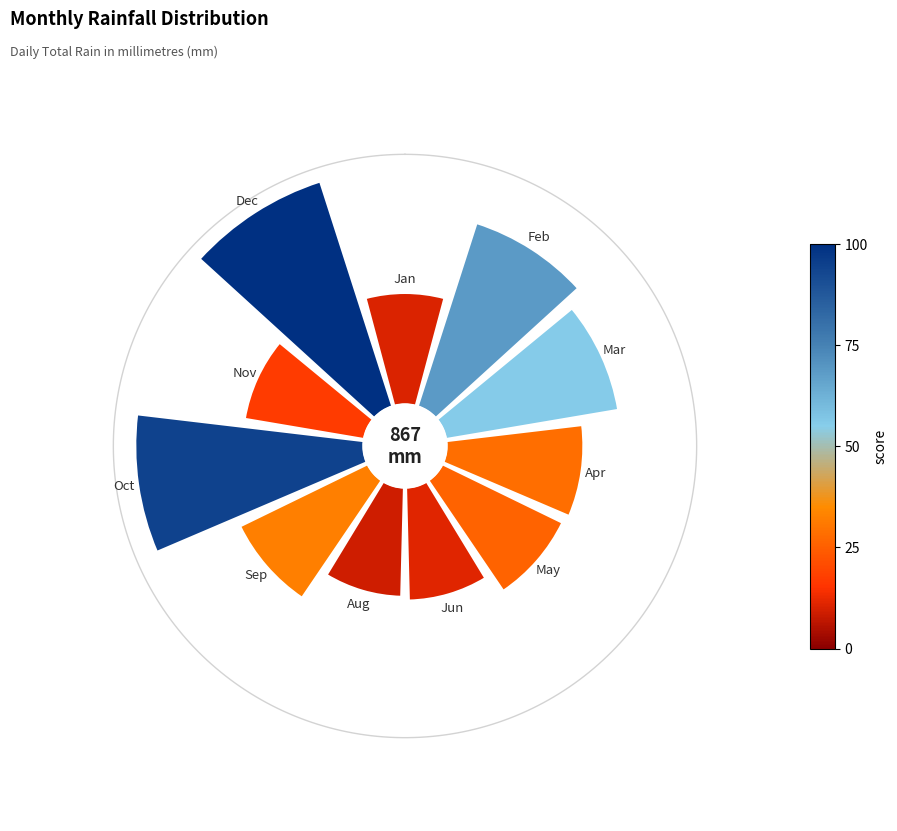

To the nearest percent, what is the difference between the 270° and 225° slice percentages?

5%